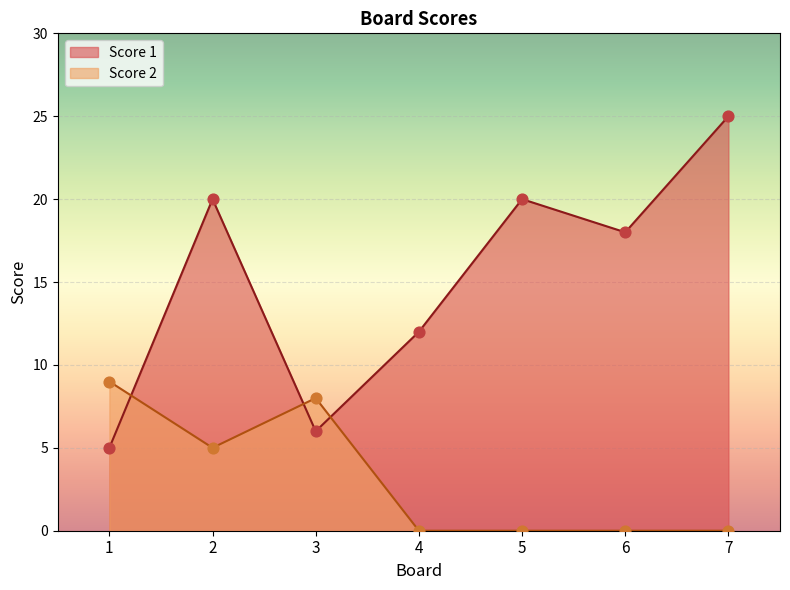

Which series has the largest total across all categories?

Score 1